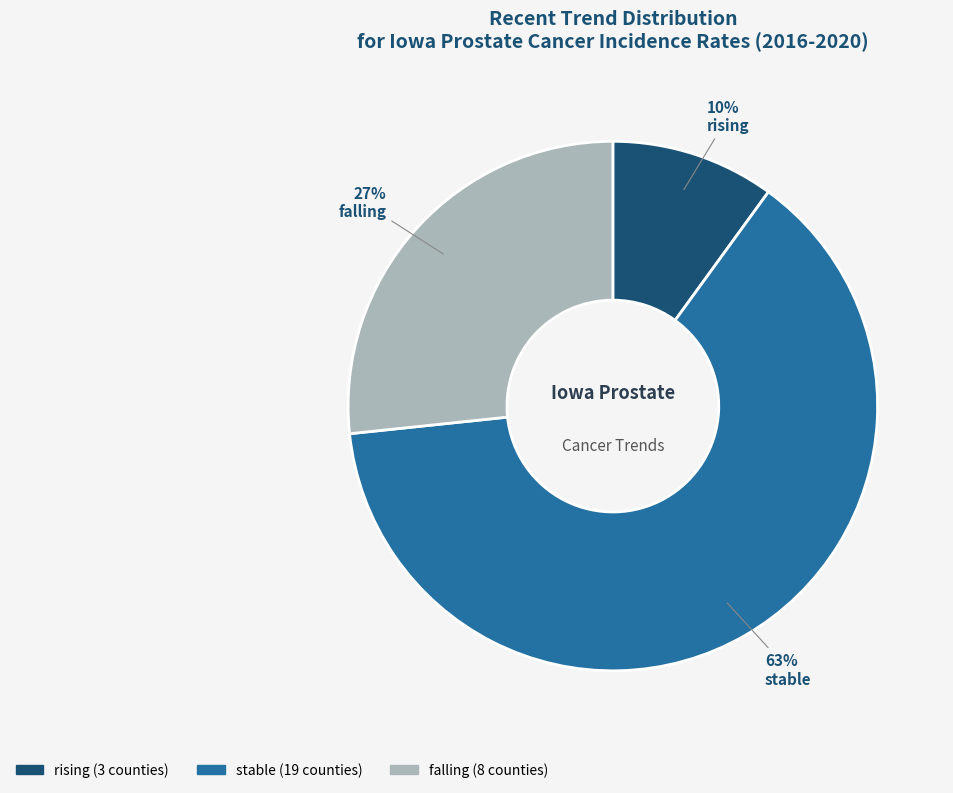

Does rising account for over 50% of the chart?

No